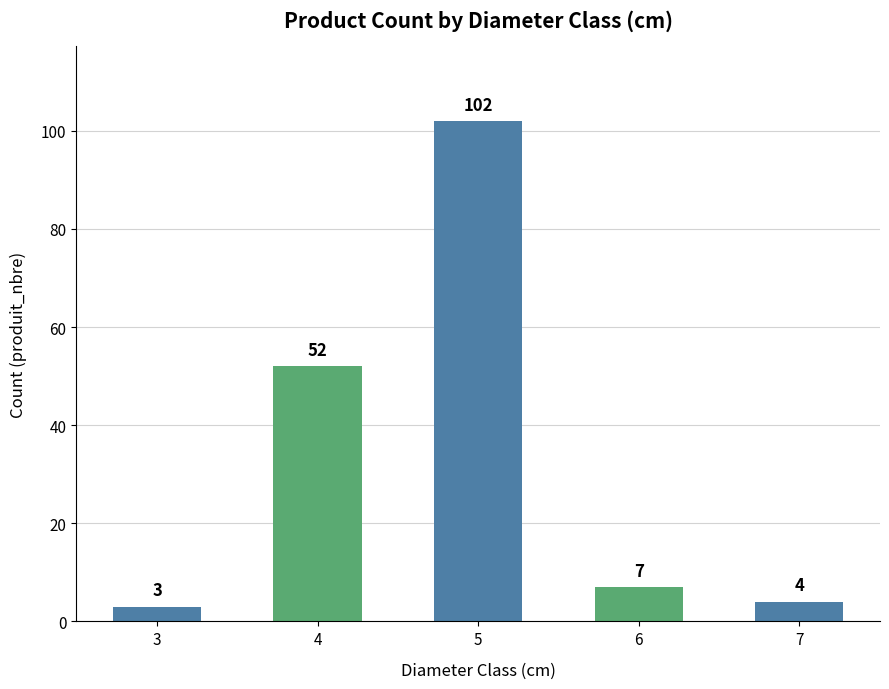

What is the average value?

34